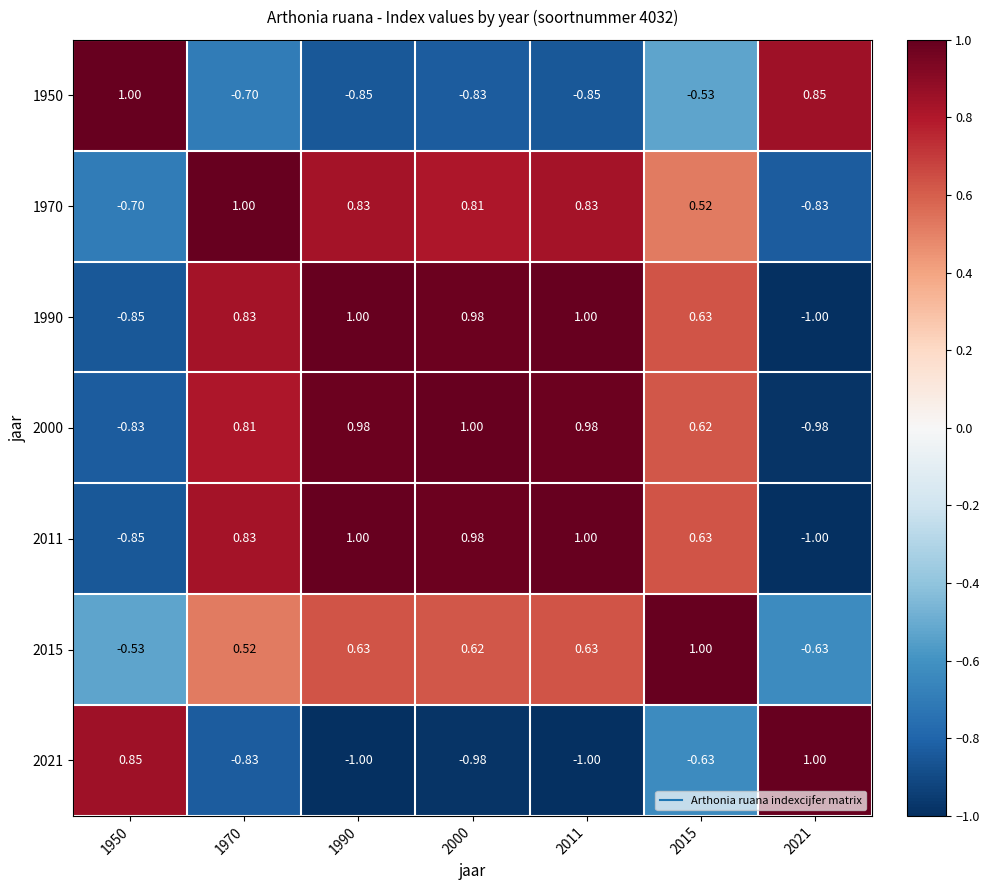

Is the value of 1950 at 1970 greater than the value of 2011 at 1990?

No